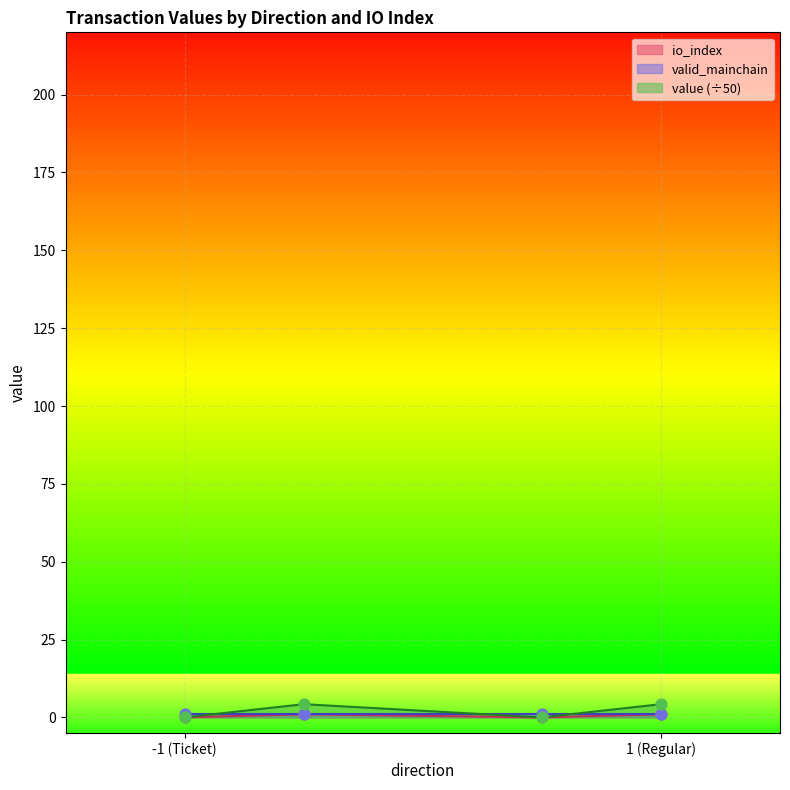

At how many categories does at least one series exceed 0?

4